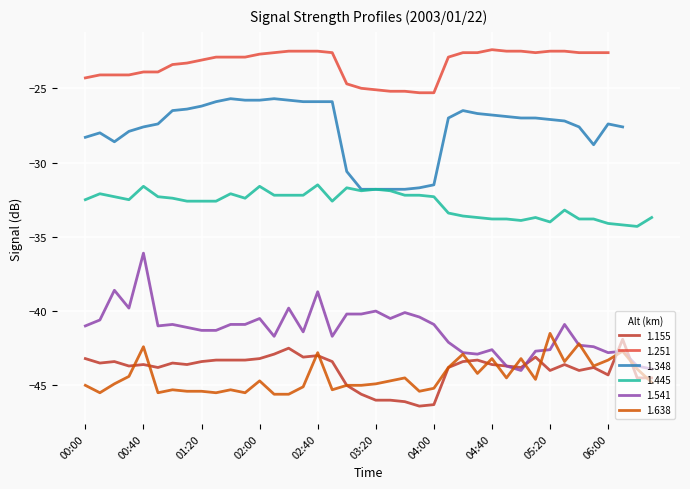

What is the maximum value for 1.445?

-31.5